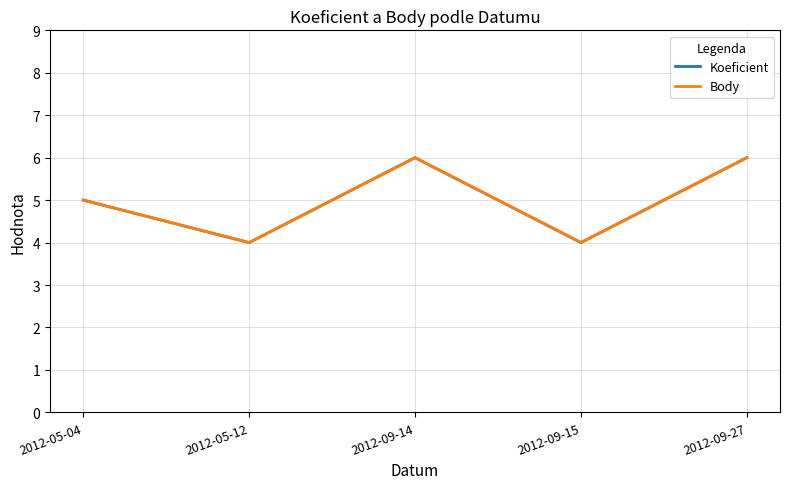

Which series has the widest spread of values?

Koeficient